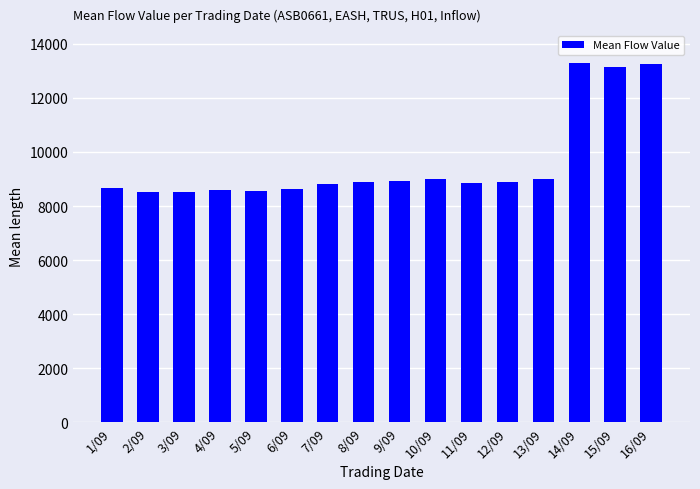

What is the greatest value displayed?

13280.4